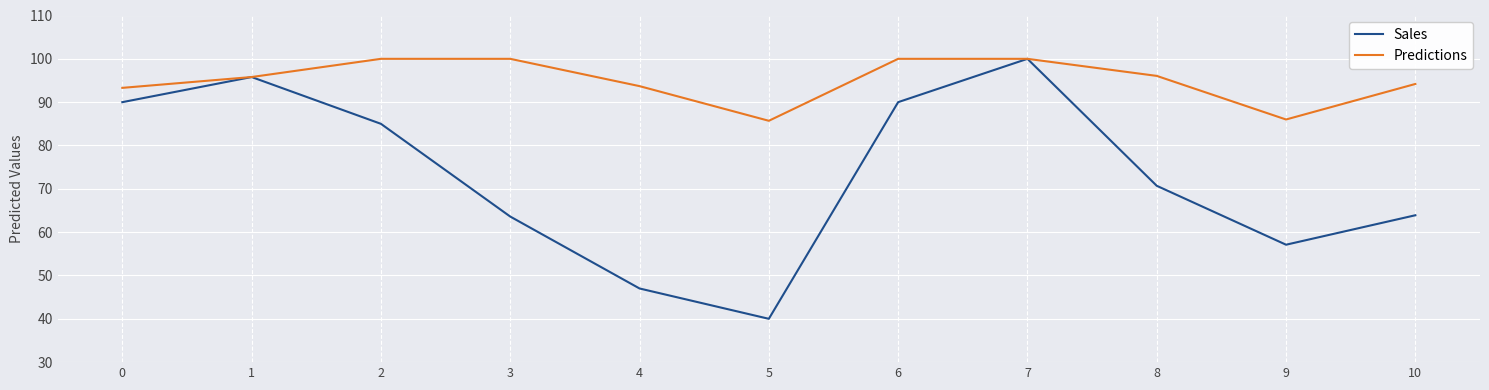

The value of Predictions at 3 is 100.0. True or false?

True